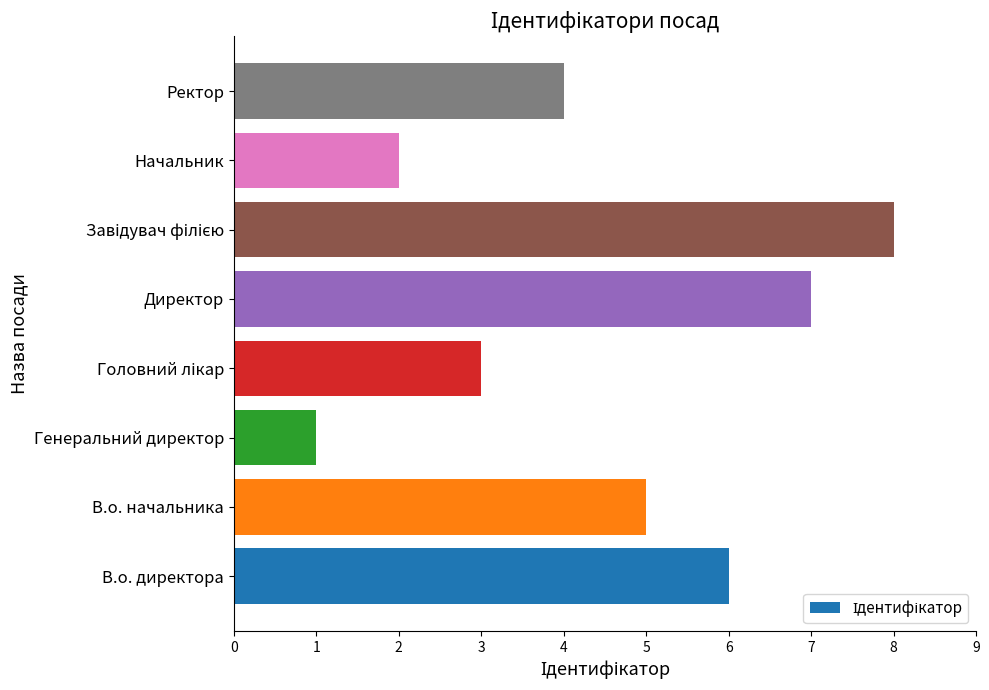

Which has a higher value, Директор or В.о. начальника?

Директор